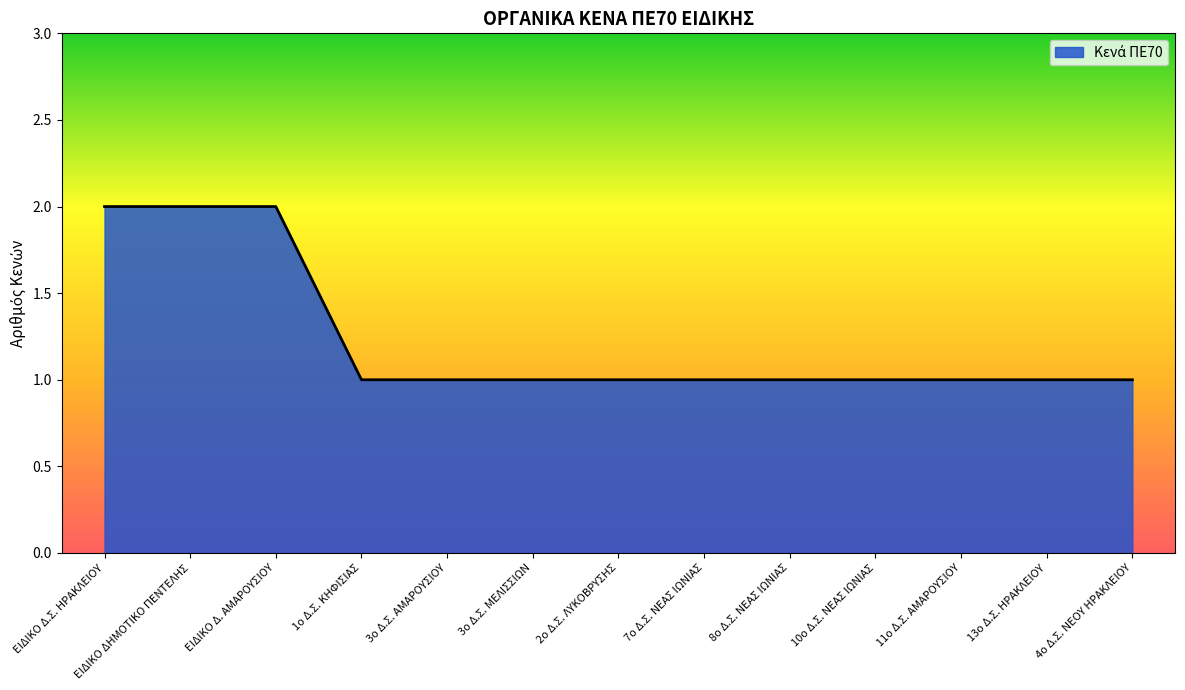

How many categories are shown in the chart?

13